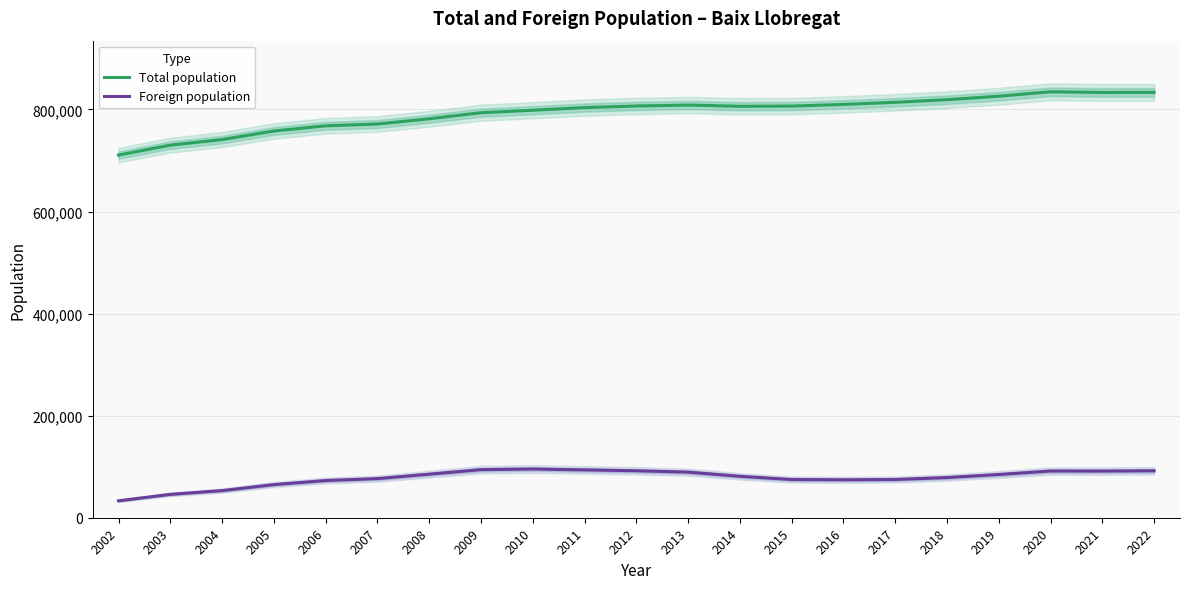

Reading left to right, list all the values displayed in this chart.

Total population: 2002=710612	2003=730111	2004=741024	2005=757814	2006=767967	2007=771516	2008=781749	2009=793655	2010=798468	2011=803705	2012=806799	2013=808644	2014=806249	2015=806651	2016=809883	2017=813996	2018=819168	2019=825963	2020=834653	2021=833312	2022=833540
Foreign population: 2002=33166	2003=45786	2004=53151	2005=64897	2006=72851	2007=76634	2008=85336	2009=94236	2010=95471	2011=93708	2012=92017	2013=89353	2014=81139	2015=74844	2016=74320	2017=74874	2018=78717	2019=84681	2020=91519	2021=91392	2022=91966